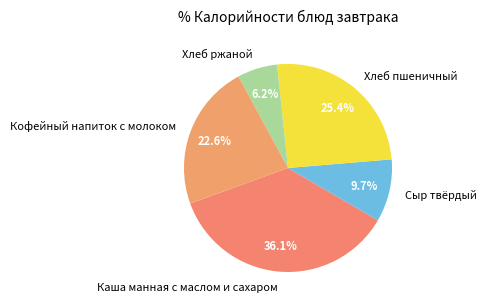

What percentage is the Сыр твёрдый slice, to the nearest percent?

10%